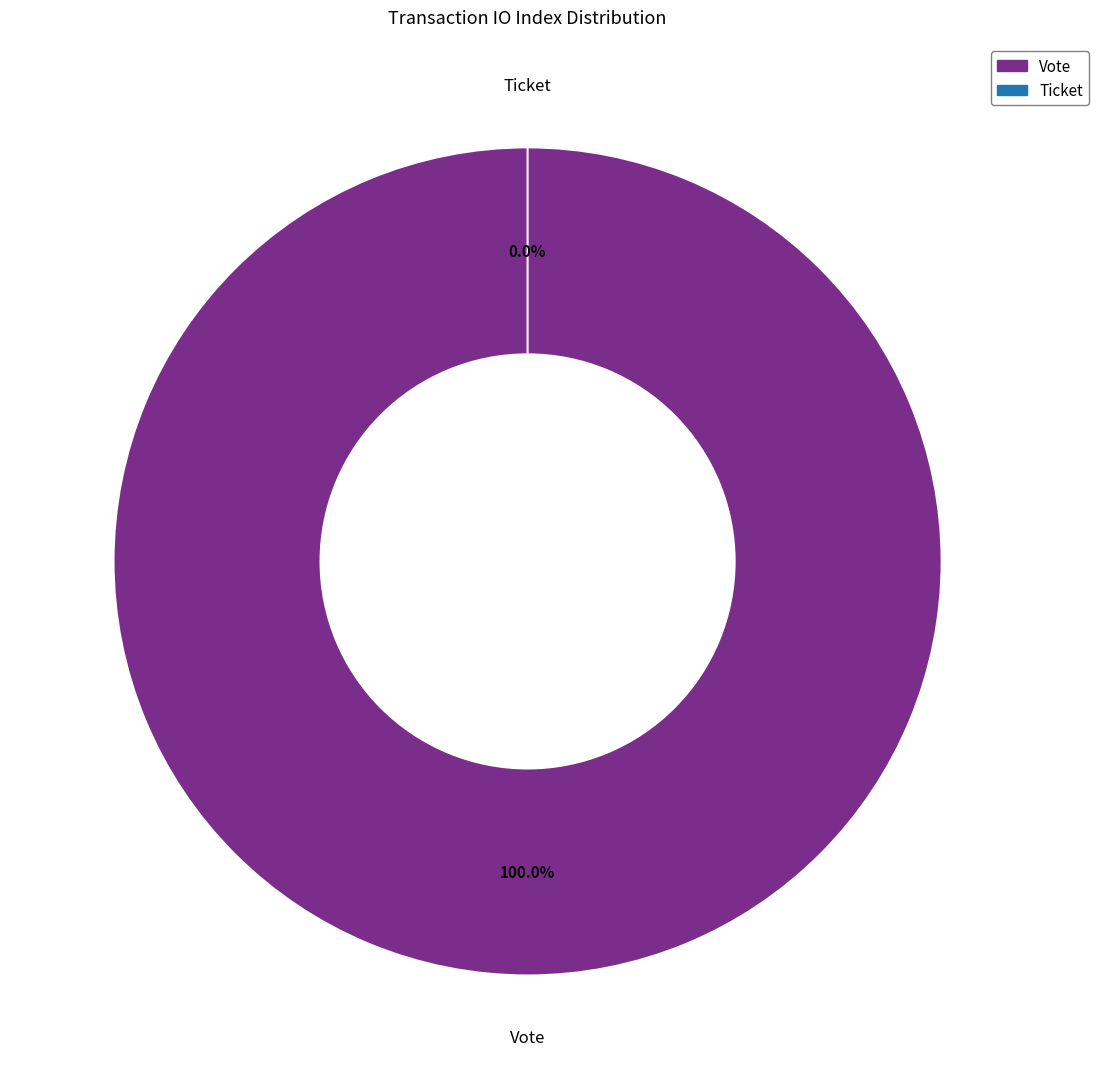

Which has a higher value, Ticket or Vote?

Vote